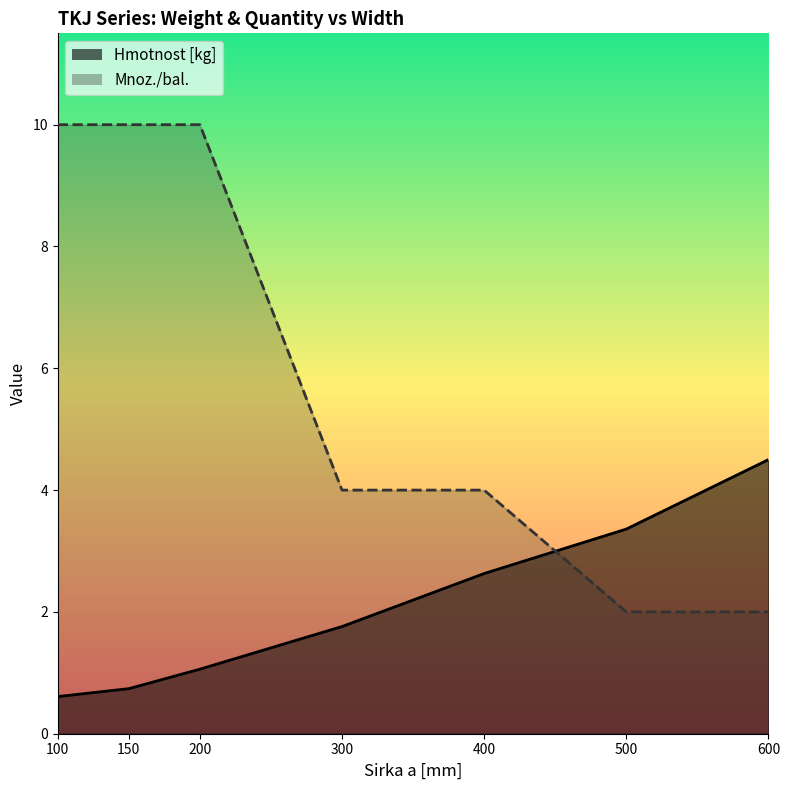

What is the difference between the maximum and minimum values in the Mnoz./bal. series?

8.0